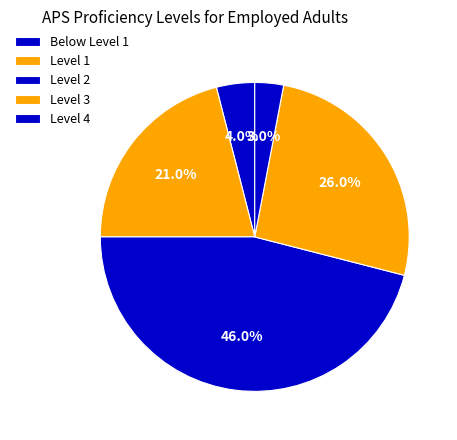

Which slice is the smallest?

Level 4